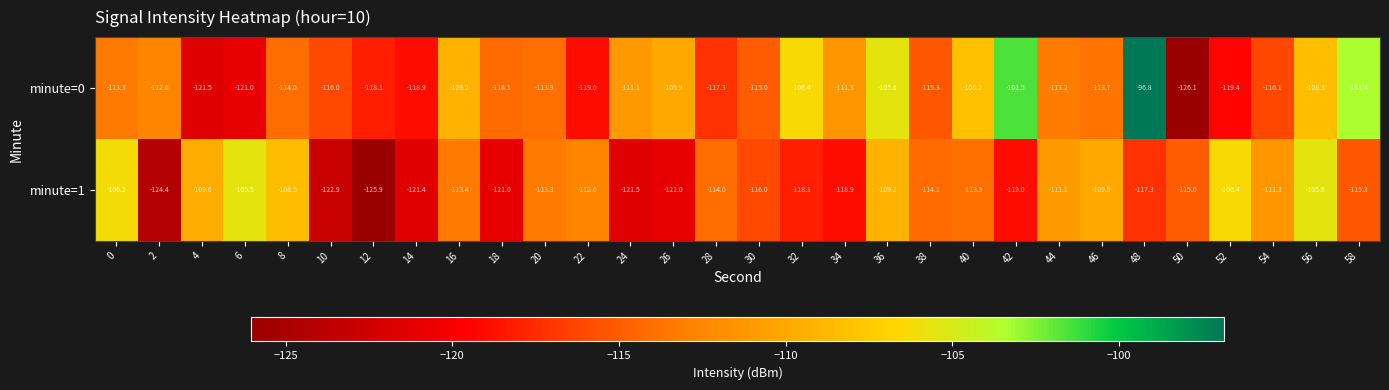

At 2, list the series in order from largest to smallest.

minute=0, minute=1